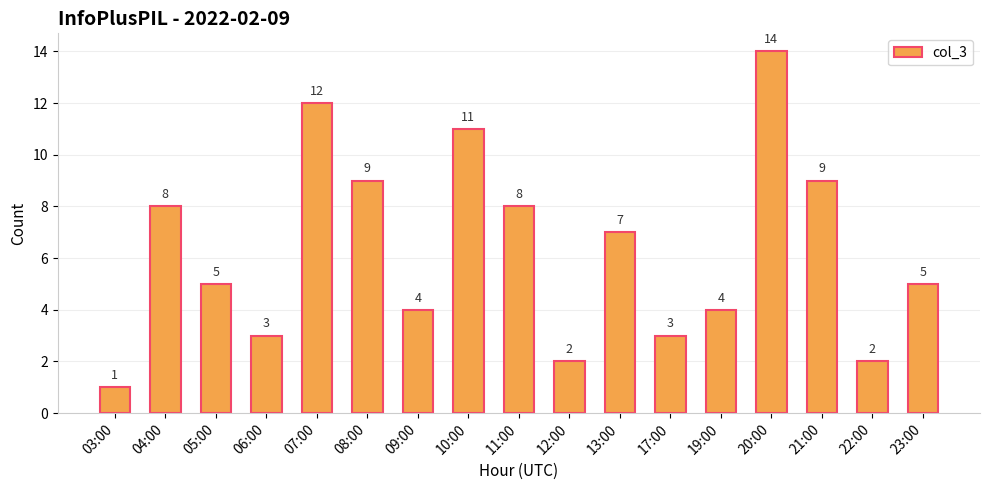

Which category has the highest value across all series?

20:00